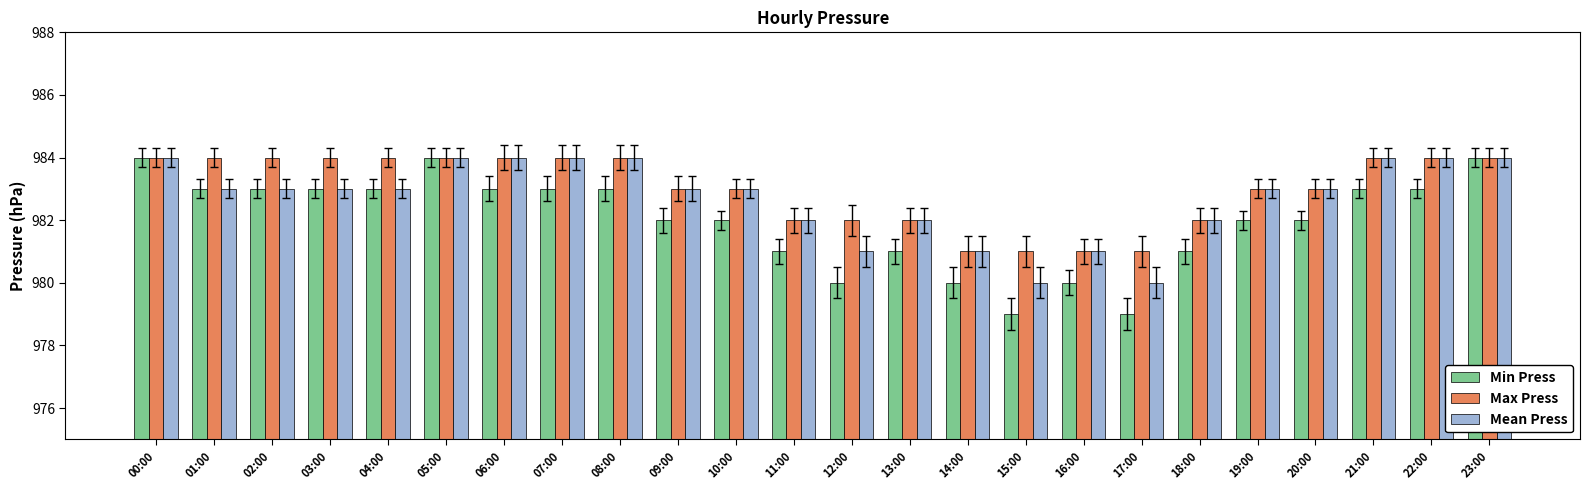

What is the maximum value shown in the chart?

984